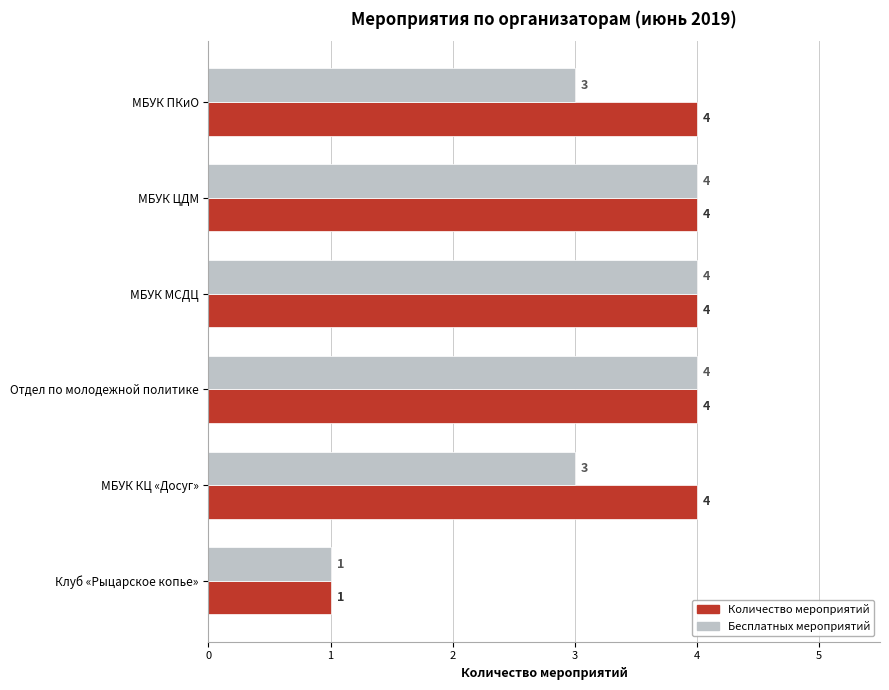

List the series in order of their overall mean, lowest first.

Бесплатных мероприятий, Количество мероприятий